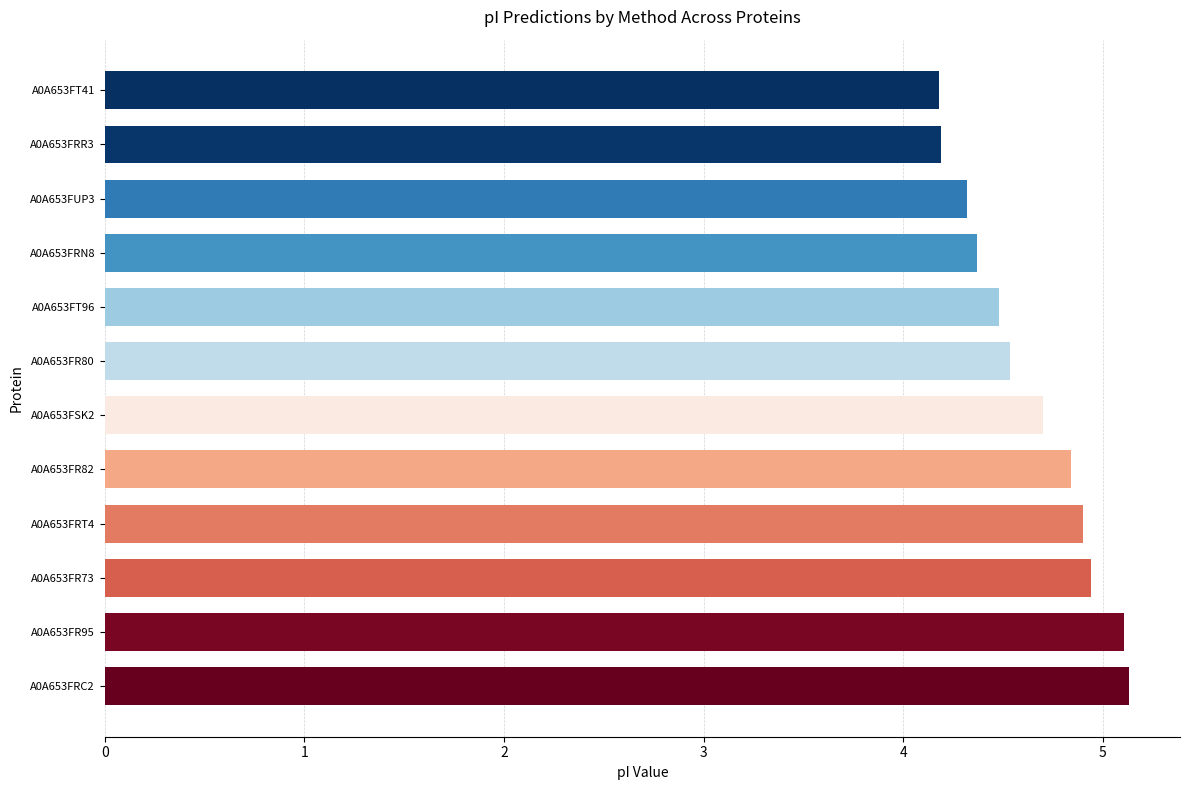

Reading top to bottom, list all the values displayed in this chart.

4.2	4.2	4.3	4.4	4.5	4.5	4.7	4.8	4.9	4.9	5.1	5.1